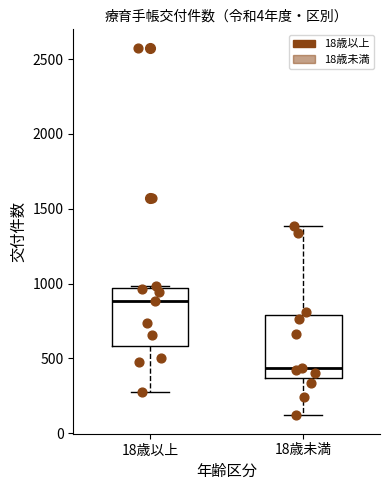

Where is the lower edge of the box for 18歳以上 on the y-axis? The values are not printed on the chart, so give them approximately, as read against the axis.

600